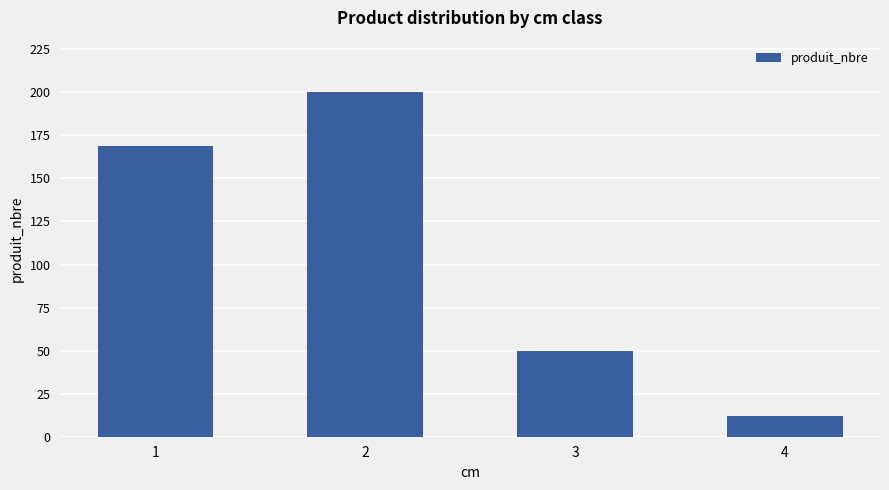

The value at 2 is 200. True or false?

True